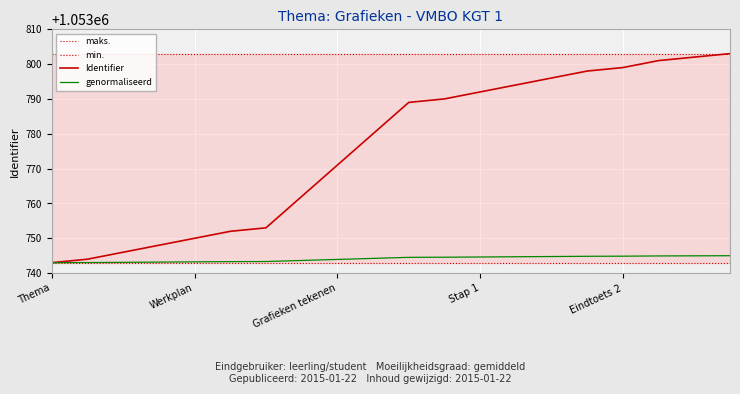

Where is Identifier nearest to the value 1053773?

Grafieken tekenen